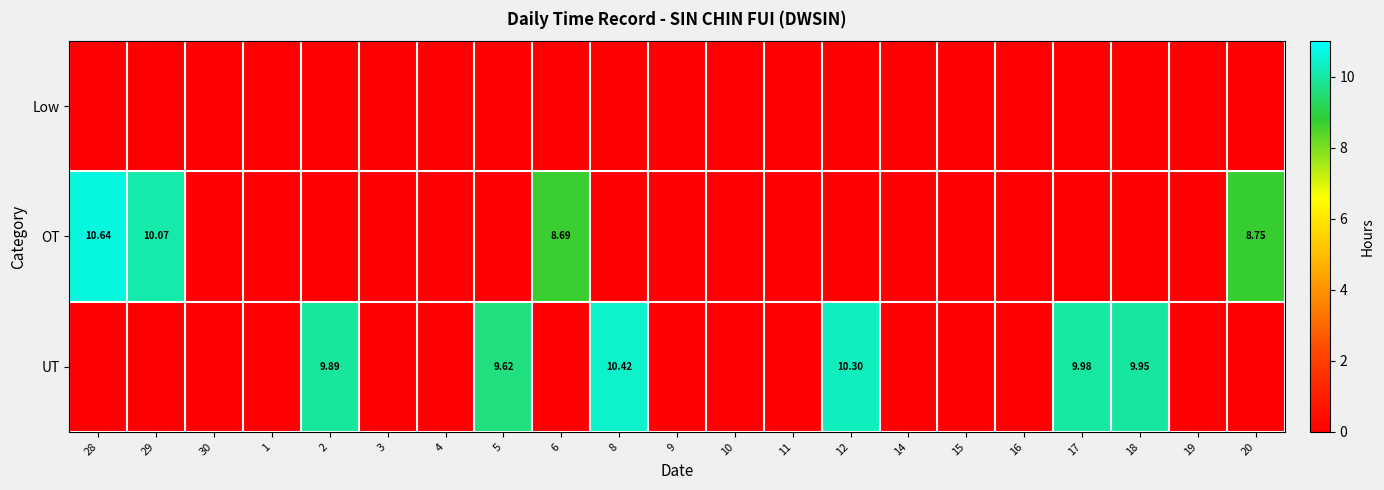

How many data points does each series have?

21